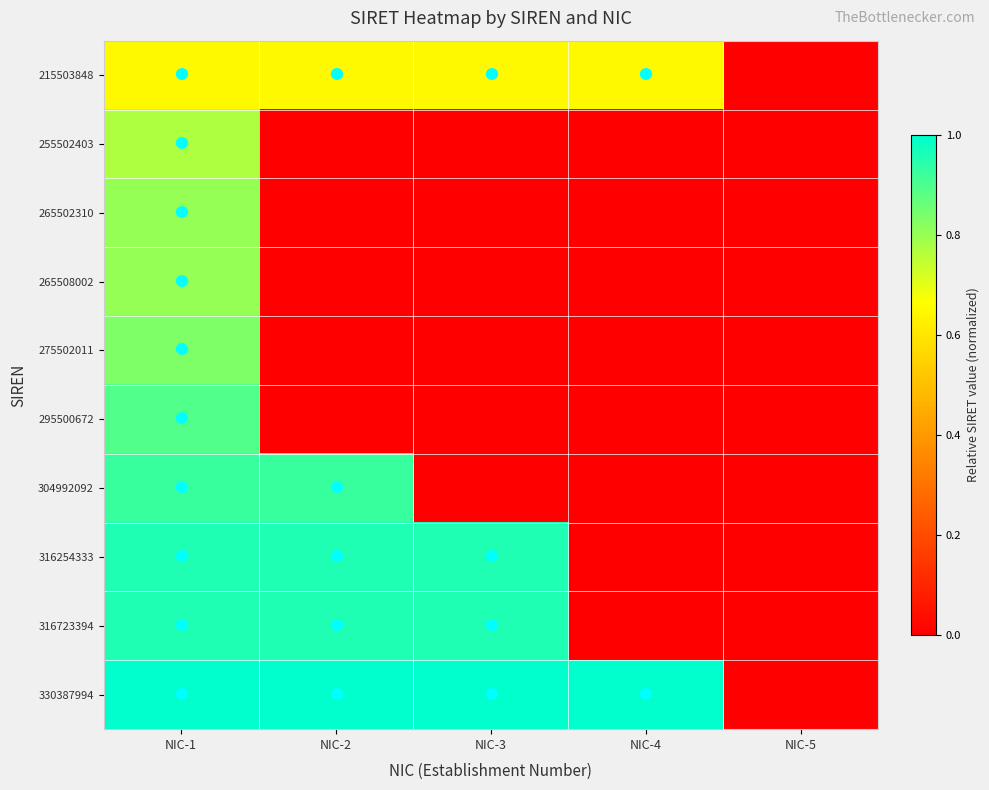

At how many categories does at least one series exceed 0?

4